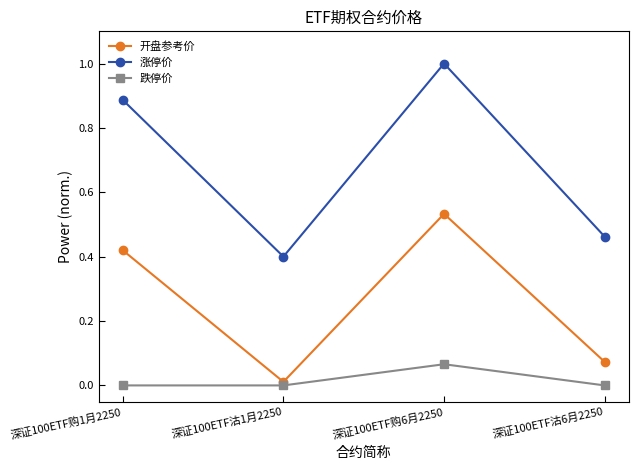

Is the value of 跌停价 at 深证100ETF沽6月2250 greater than the value of 涨停价 at 深证100ETF沽1月2250?

No